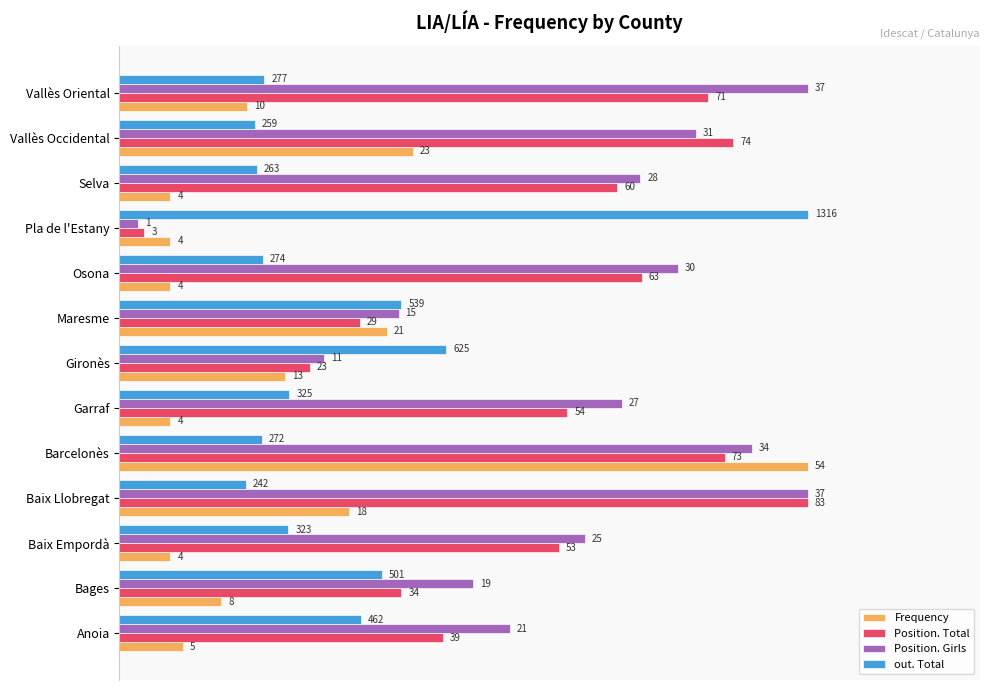

What are all the series names shown in the legend?

Frequency, Position. Total, Position. Girls, out. Total